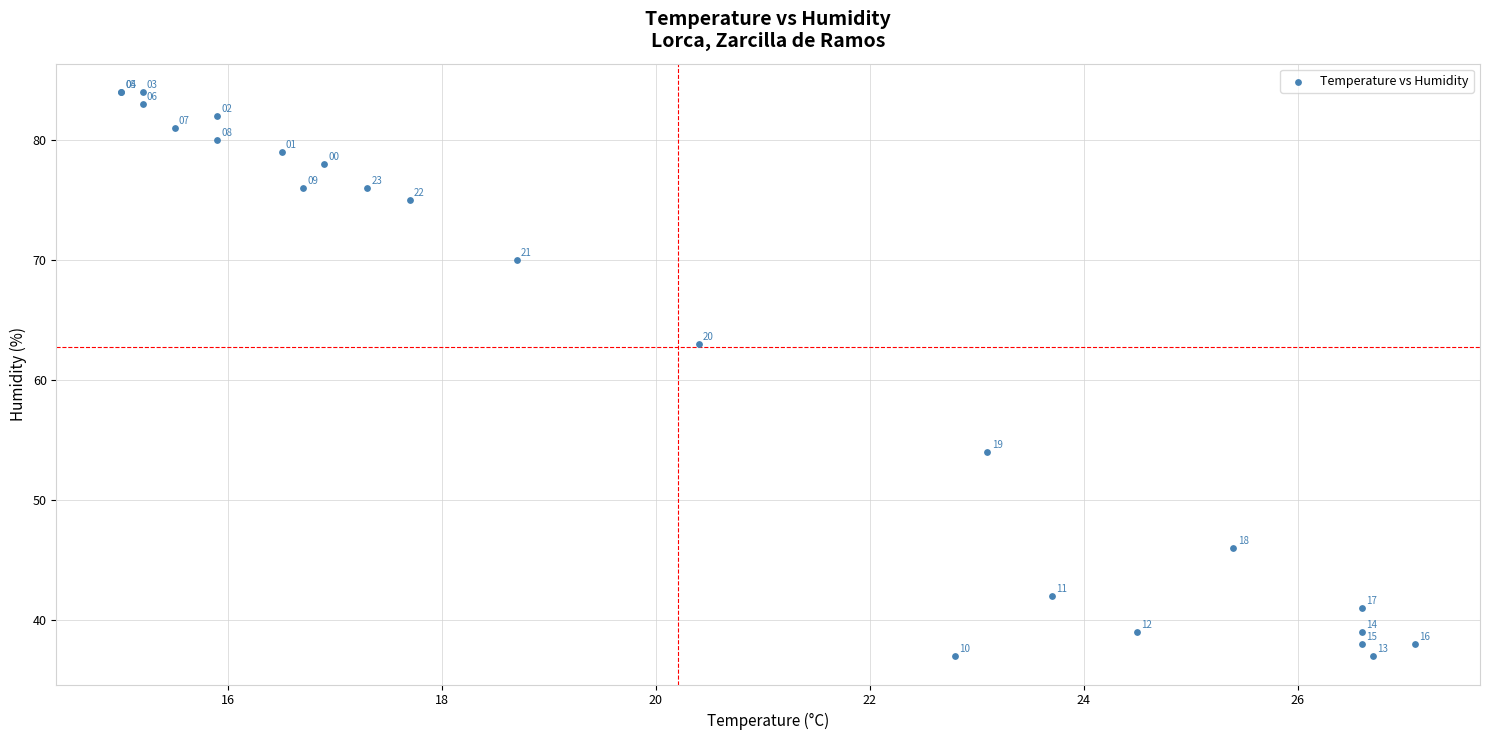

What Y value in the scatter plot is closest to 60?

63